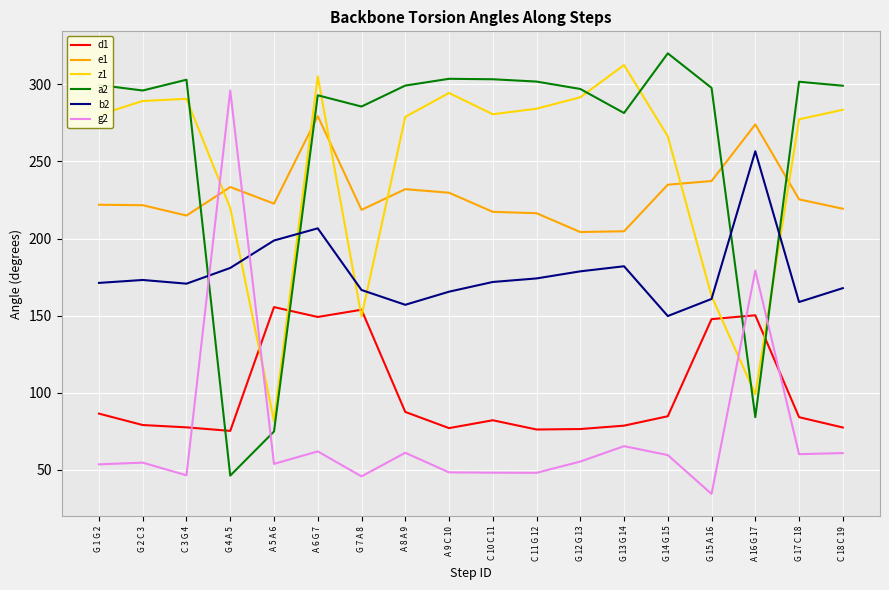

Rank the series at A 16 G 17 from lowest to highest value.

a2, z1, d1, g2, b2, e1